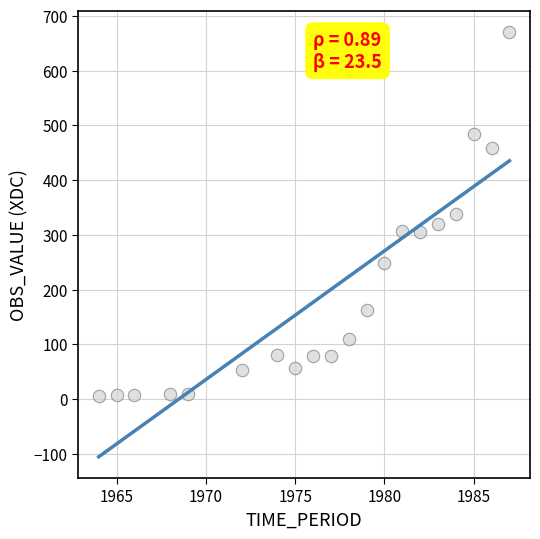

What is the range of Y values (max minus min)?

664.3